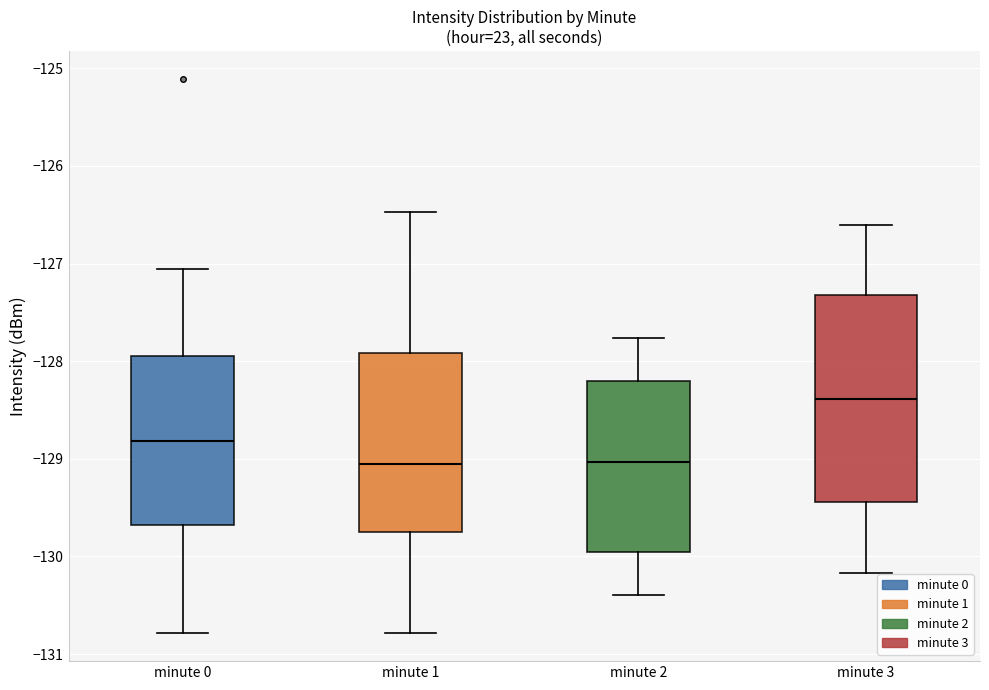

Reading left to right, read every box against the y-axis: the position of its median line, the range the box covers, and the ends of its whiskers. The values are not printed on the chart, so give them approximately, as read against the axis.

minute 0: median -128.8, box -129.7 to -127.9, whiskers -130.8 to -127.1
minute 1: median -129.1, box -129.8 to -127.9, whiskers -130.8 to -126.5
minute 2: median -129.0, box -130.0 to -128.2, whiskers -130.4 to -127.8
minute 3: median -128.4, box -129.4 to -127.3, whiskers -130.2 to -126.6